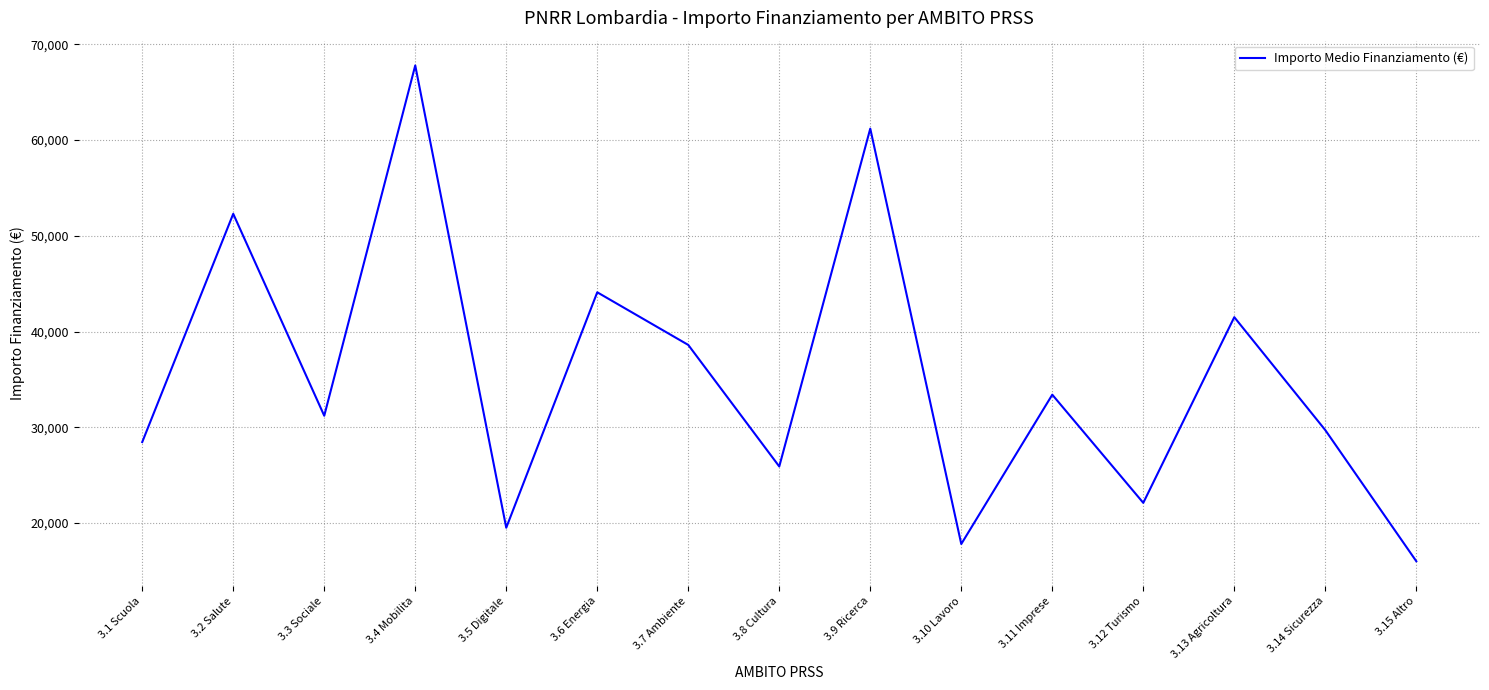

True or false: the data shows 7431 at 3.10 Lavoro.

False